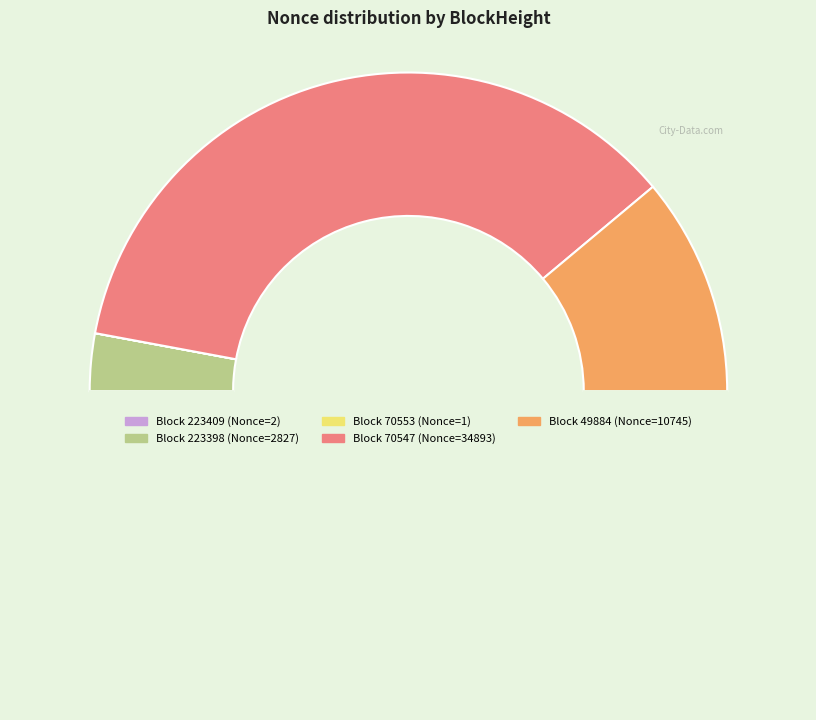

Which category accounts for the majority?

70547